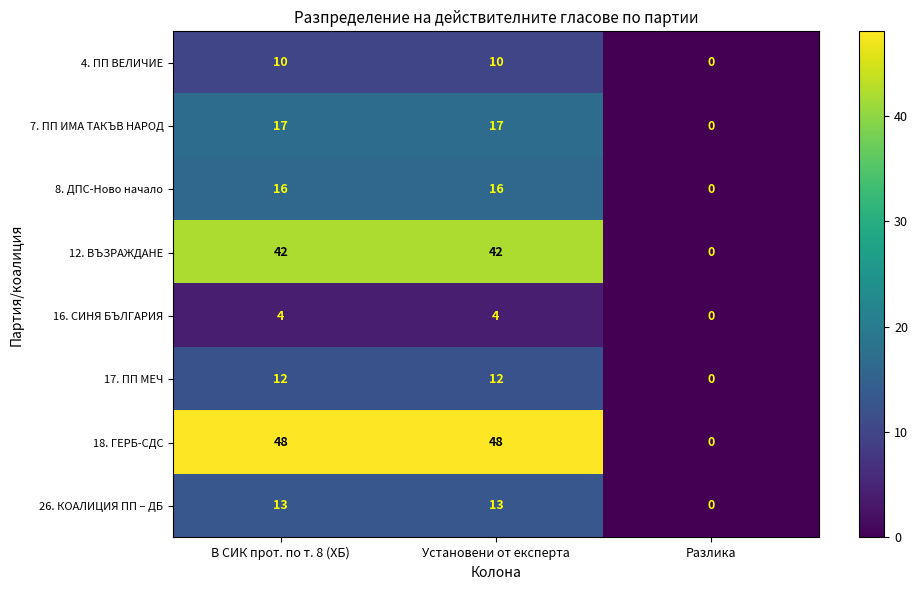

Which label corresponds to the smallest value in the chart?

Разлика